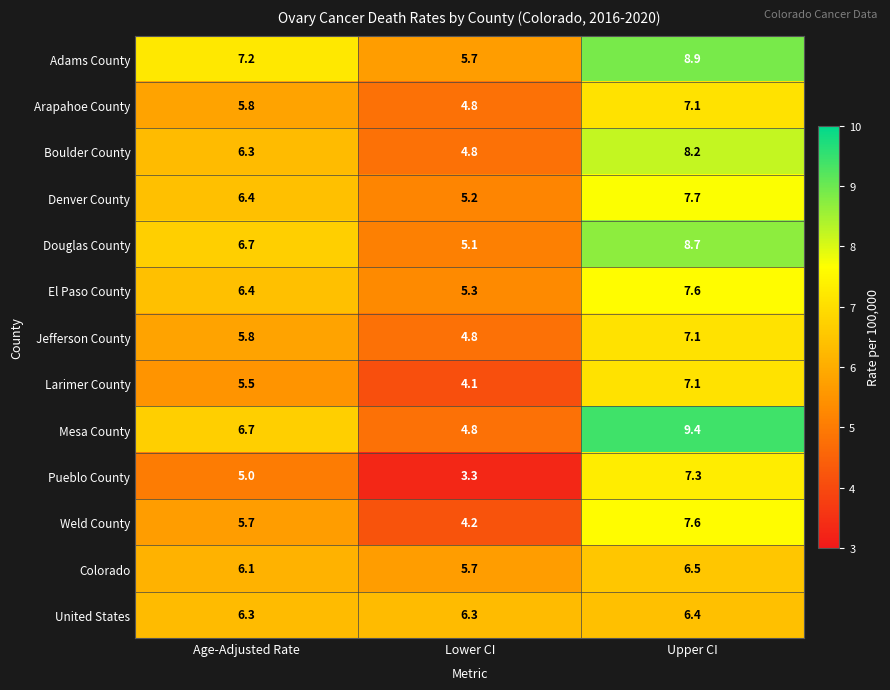

What is the minimum value for Colorado?

5.7